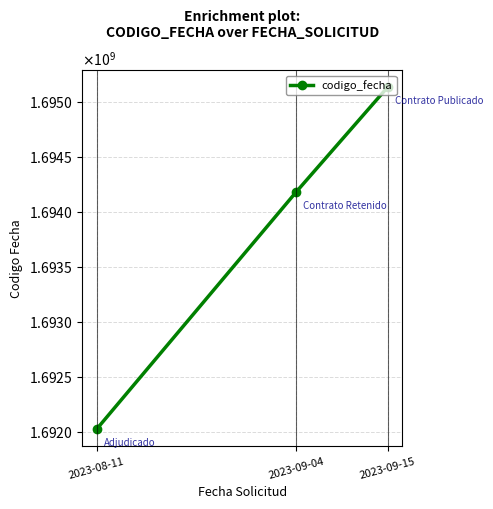

Reading right to left, what are all the values shown in this chart?

1695135941	1694183133	1692026759